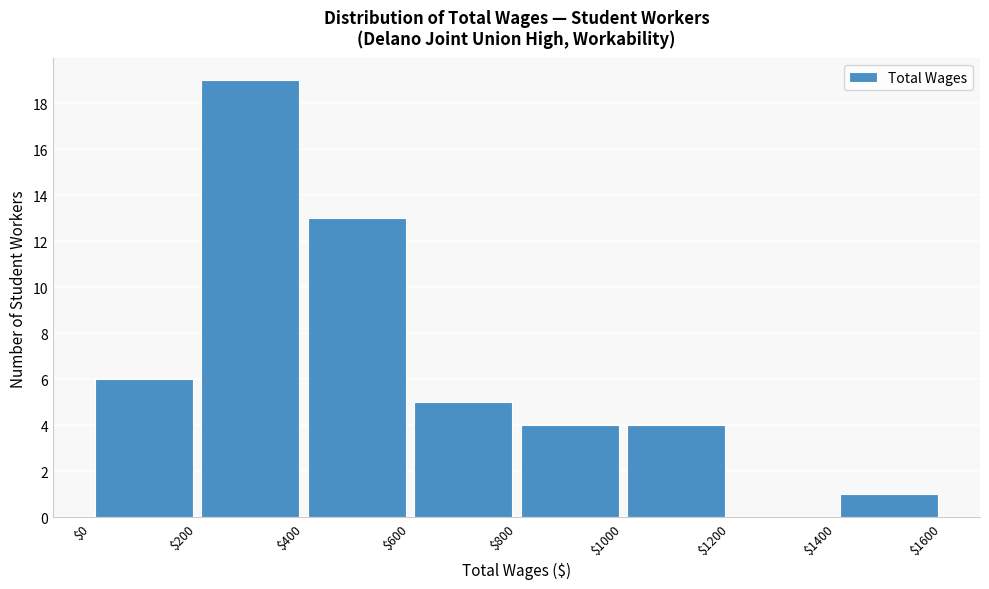

Reading left to right, transcribe this chart: for each bar, give the range it covers on the x-axis and its height. The values are not printed on the chart, so give them approximately, as read against the axis.

$0 to $200: 6
$200 to $400: 19
$400 to $600: 13
$600 to $800: 5
$800 to $1000: 4
$1000 to $1200: 4
$1200 to $1400: 0
$1400 to $1600: 1